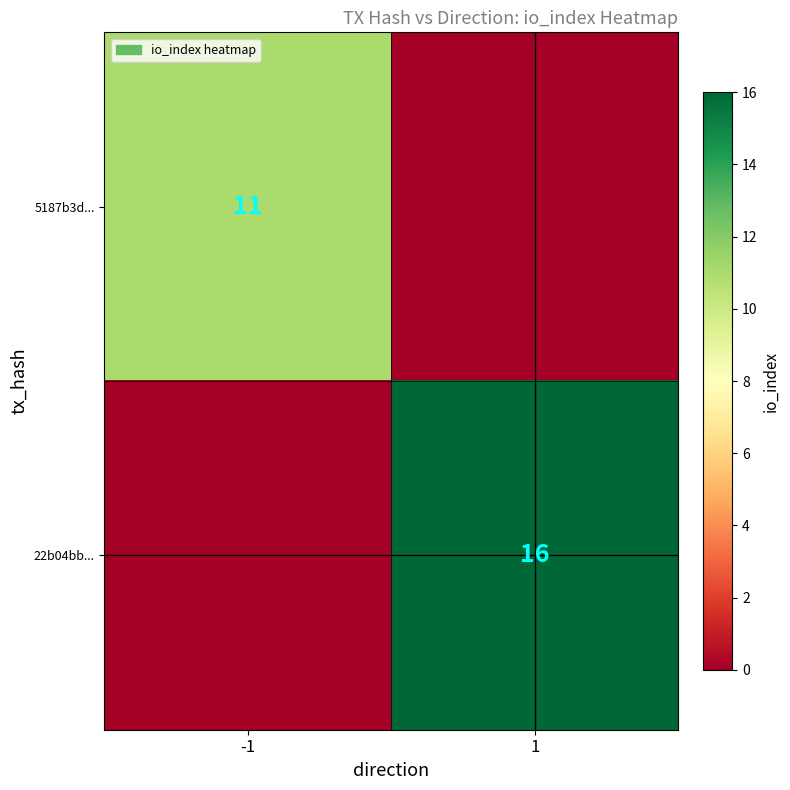

What is the difference between the highest and lowest values at -1?

11